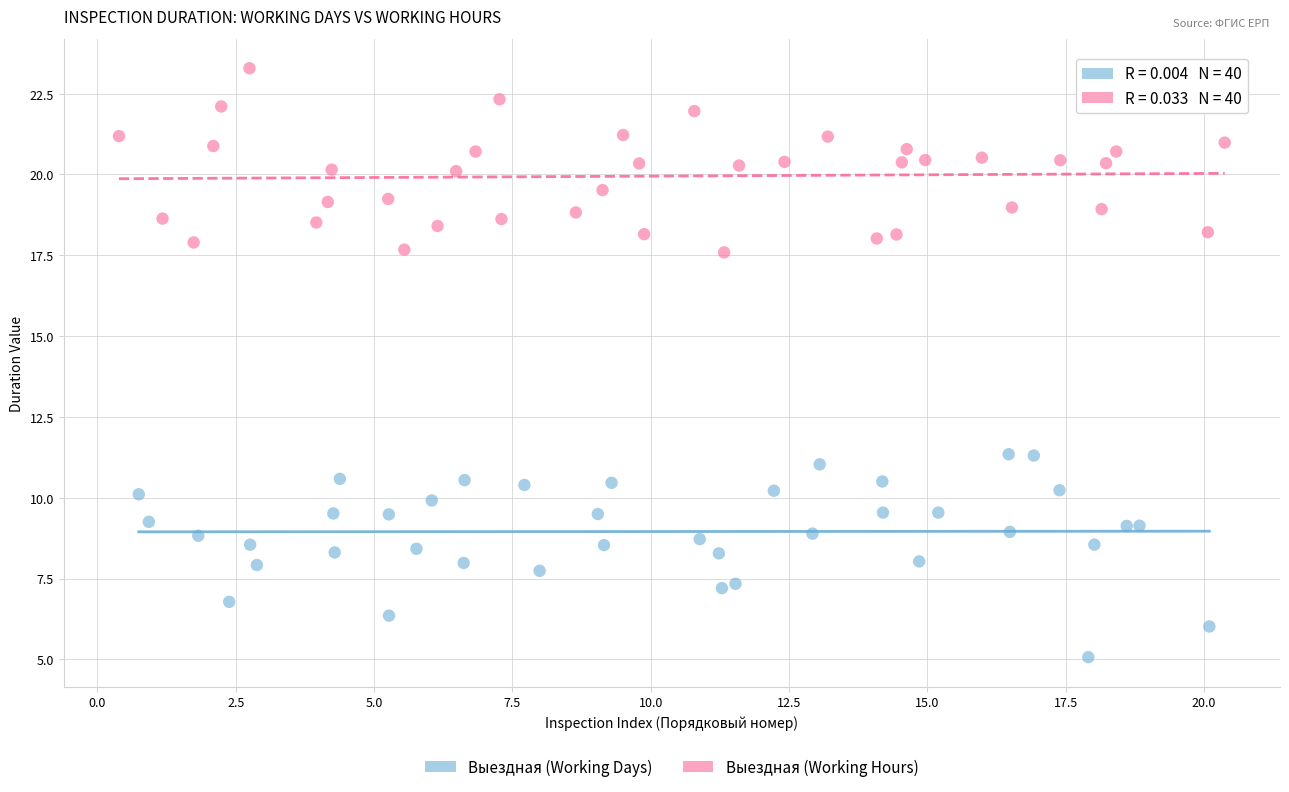

Which series reaches the maximum Y coordinate?

Выездная (Working Hours)